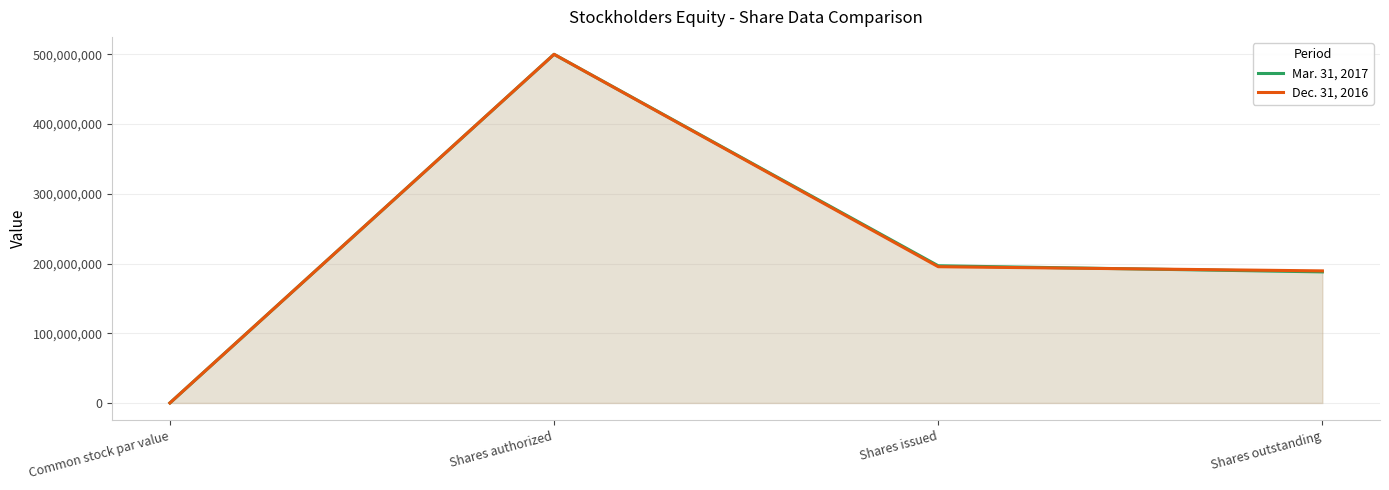

What is the highest value of the Dec. 31, 2016 series?

500000000